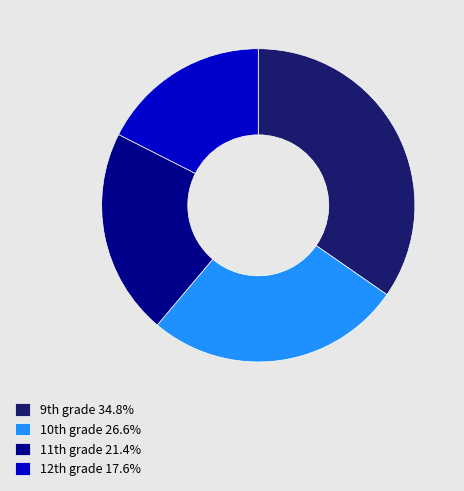

Is there any slice that represents more than half of the pie?

No